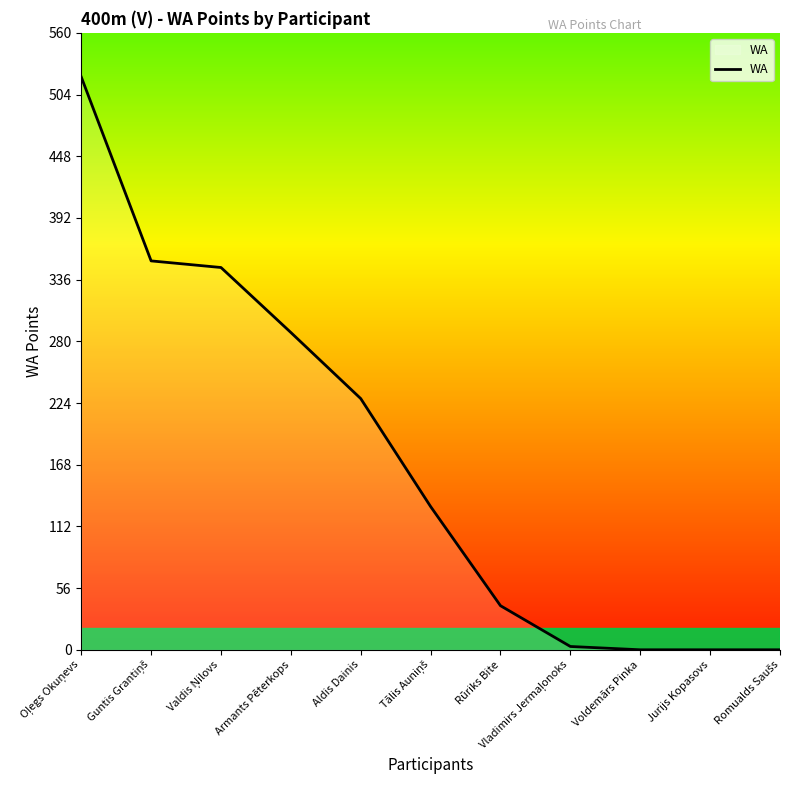

The chart shows a value of 0 at Voldemārs Pinka. True or false?

True